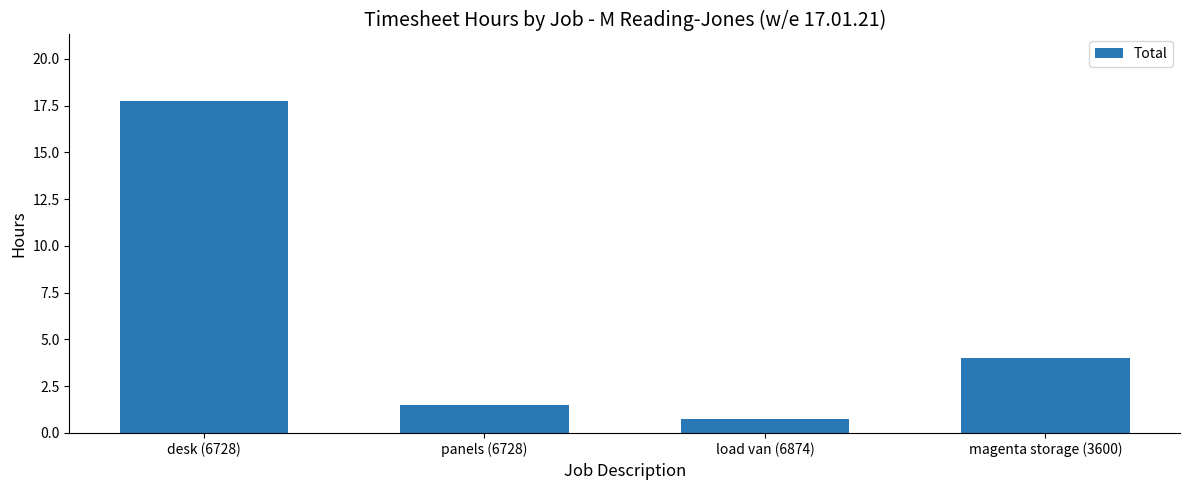

Are the bars grouped side by side (vs. stacked)?

No